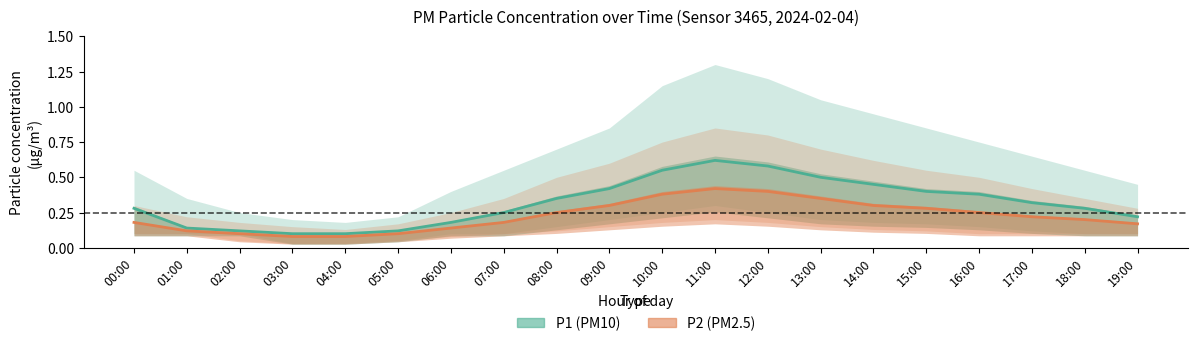

The P2 (PM2.5) series shows 0.7 at 12:00. True or false?

False